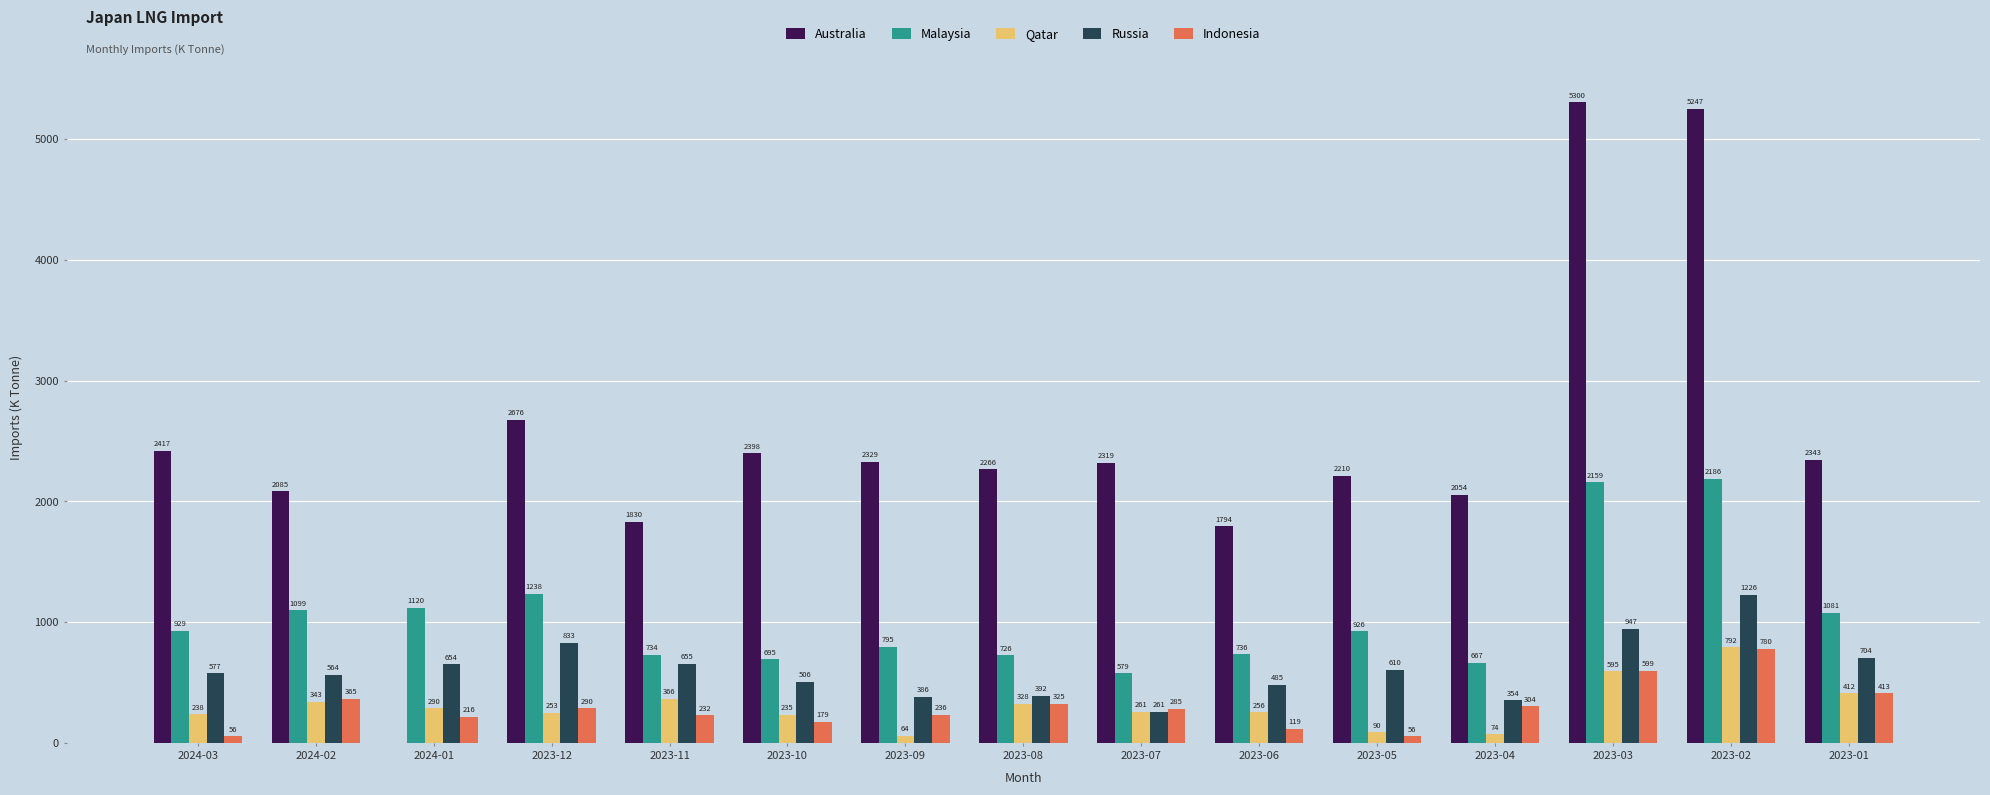

How many series are shown in this chart?

5